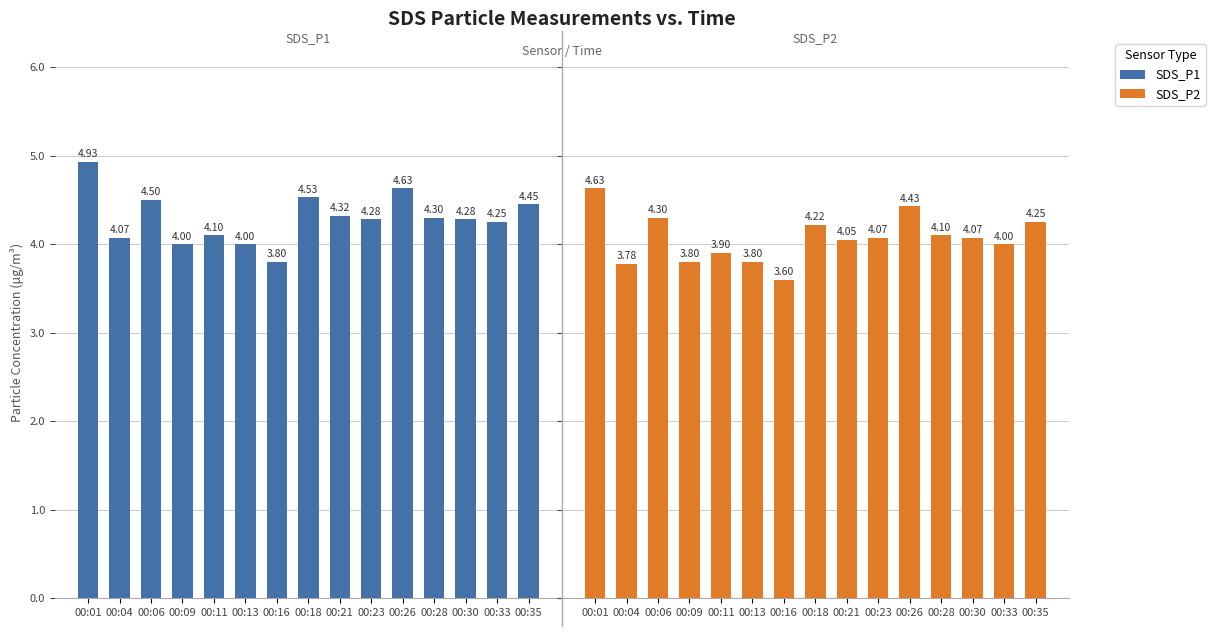

Count the number of data series in this chart.

2